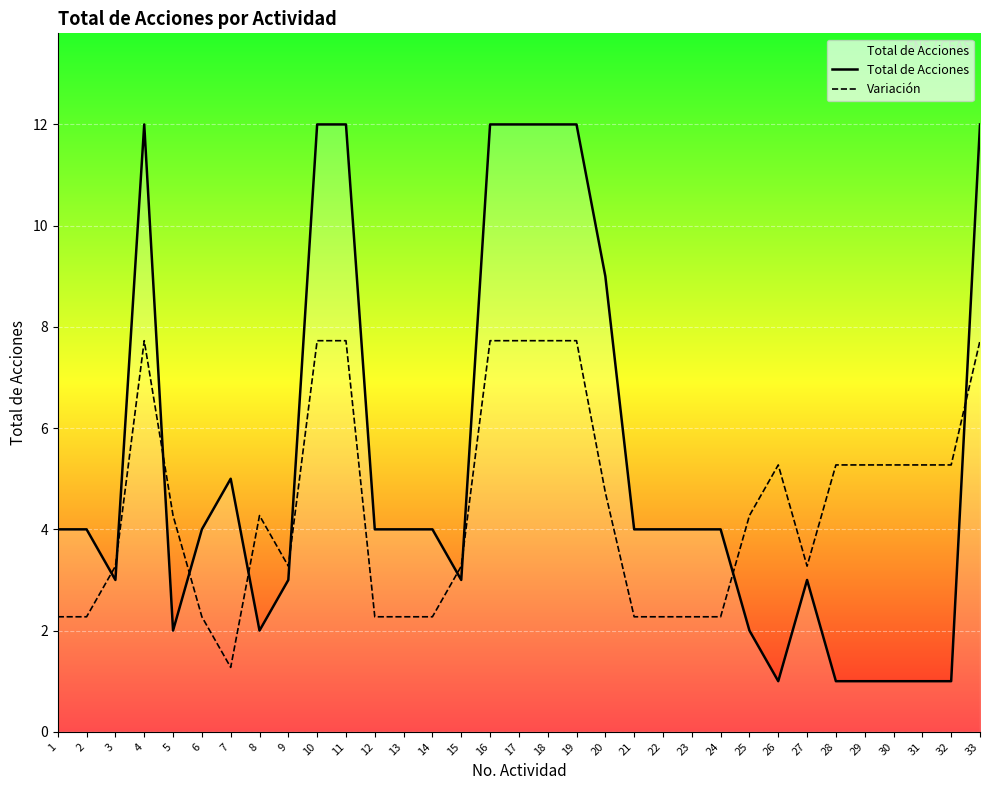

What is the sum of all Variación values?

148.1